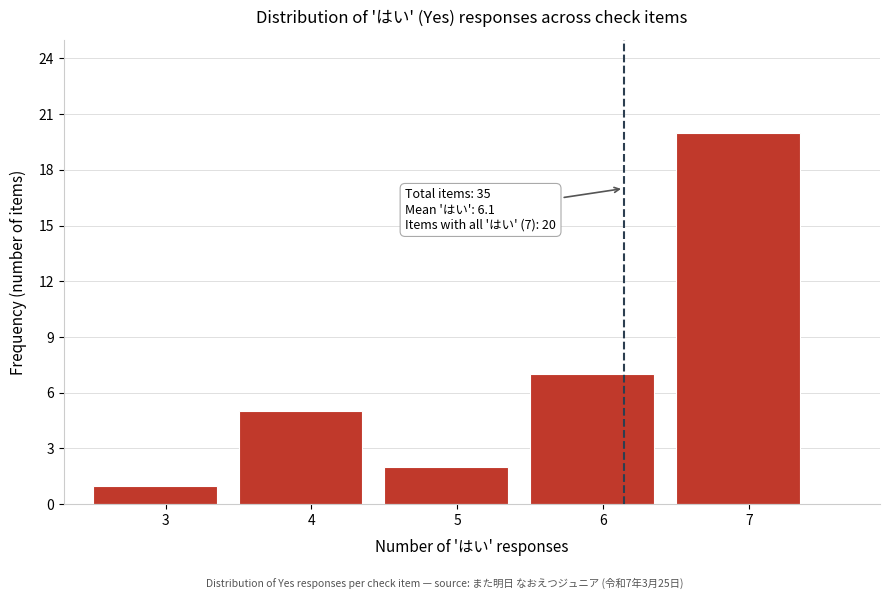

Which range on the x-axis has the tallest bar?

6.5 to 7.5